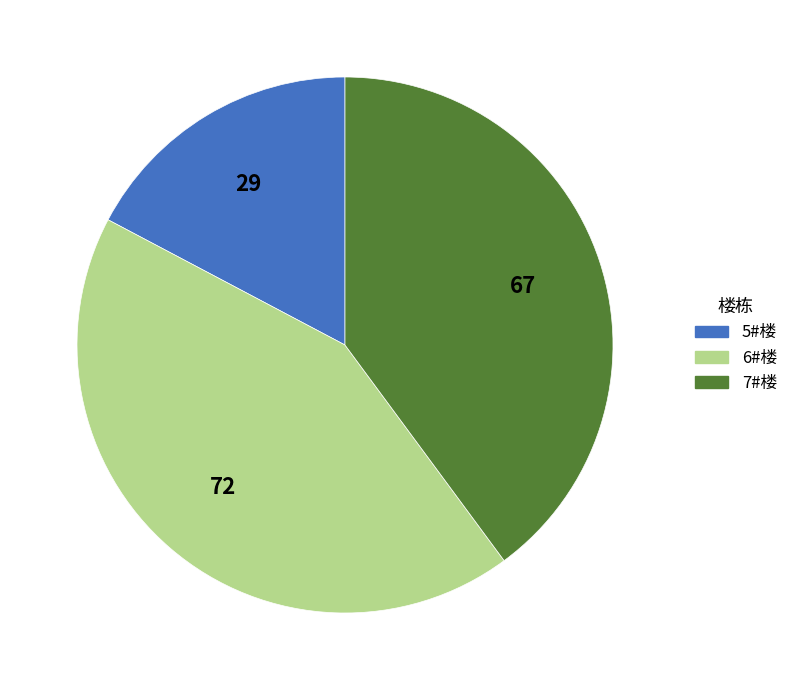

Is there any slice that represents more than half of the pie?

No